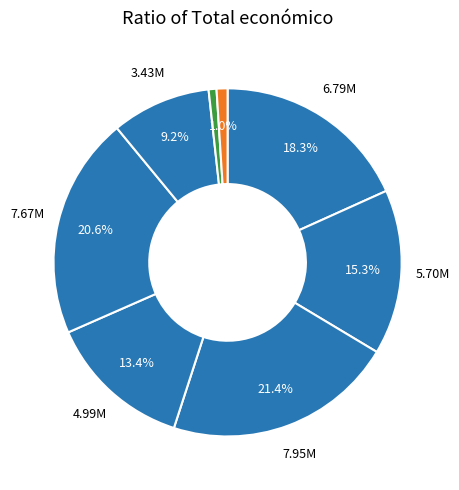

How many slices are in this pie chart?

8